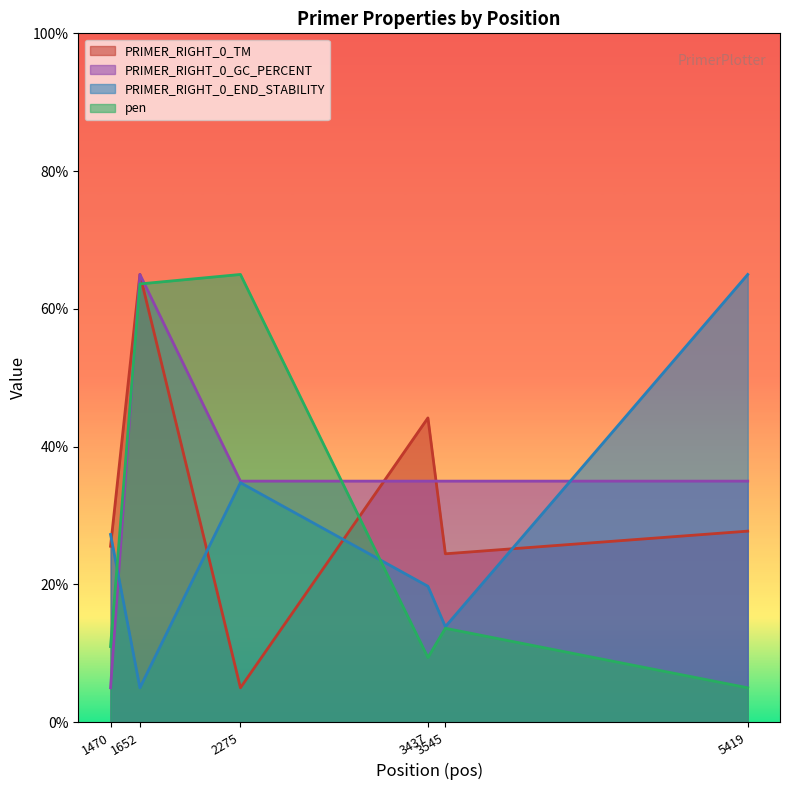

Which series has the largest total across all categories?

PRIMER_RIGHT_0_GC_PERCENT